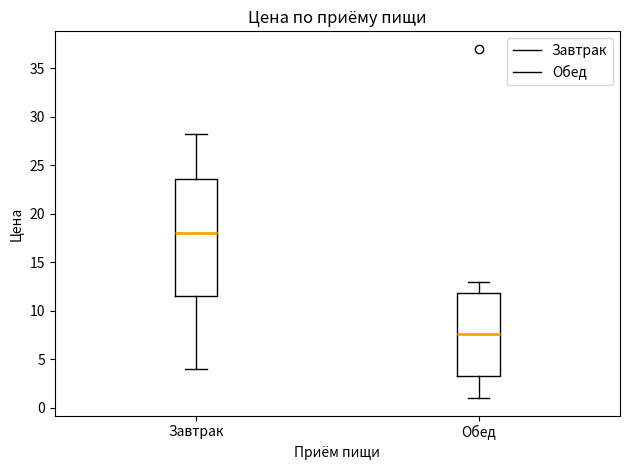

Which box has the highest median line?

Завтрак